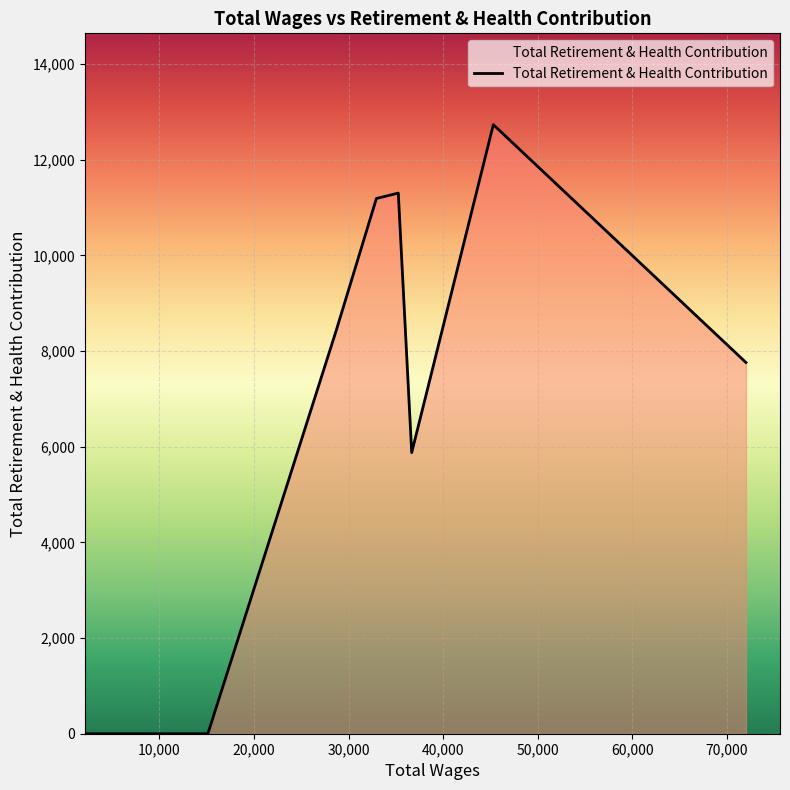

What is the difference between the maximum and minimum values?

12731